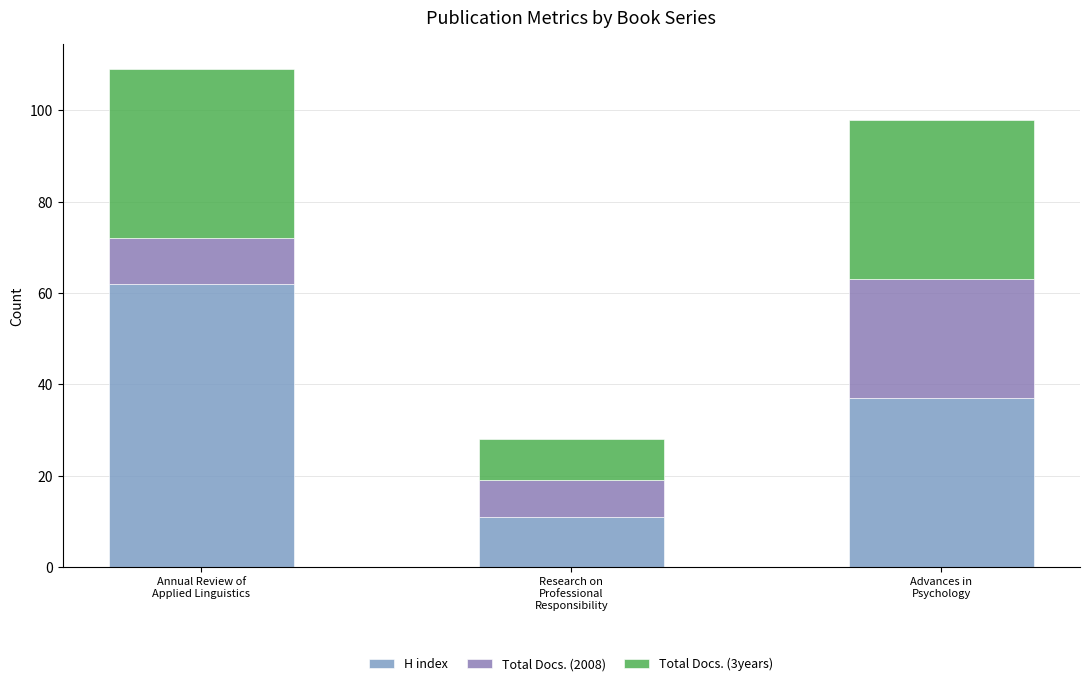

Are the bars grouped side by side (vs. stacked)?

No